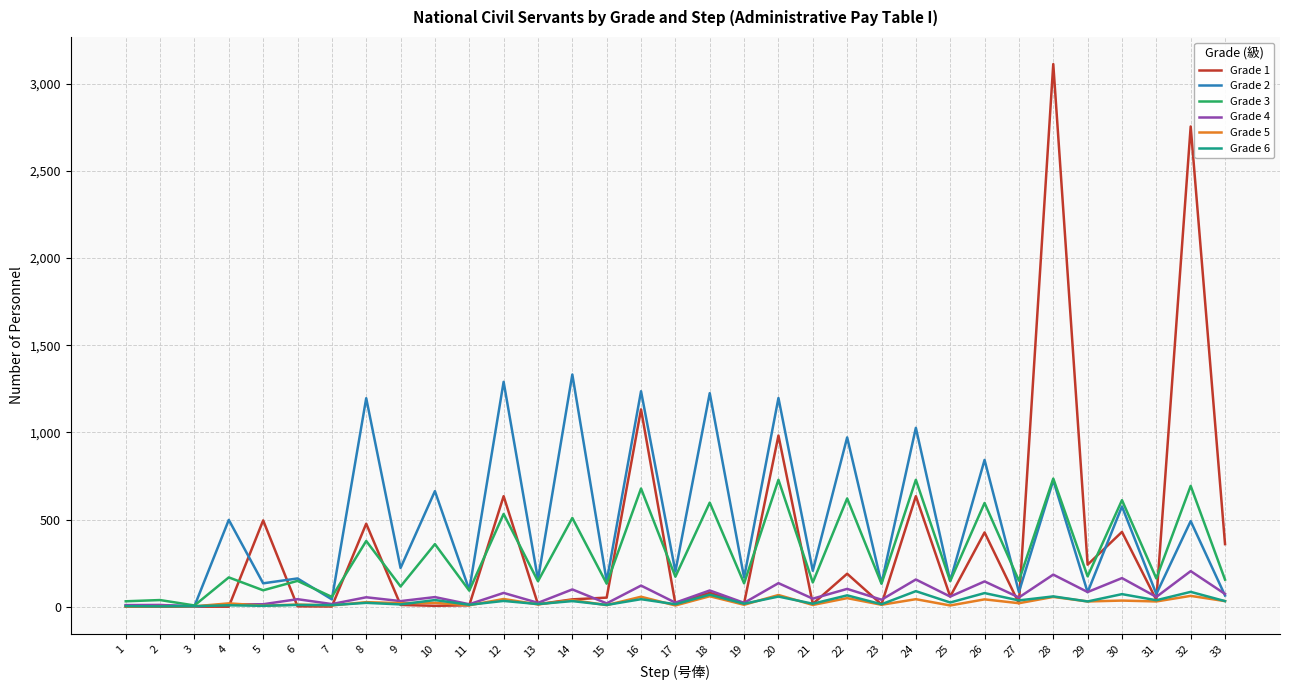

Does the chart display data point markers on the line(s)?

No